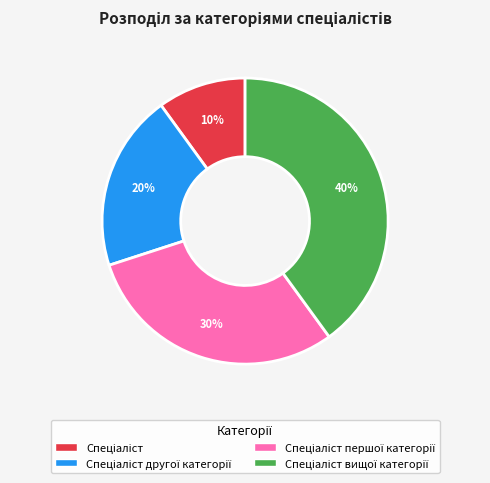

How many segments does this pie chart have?

4